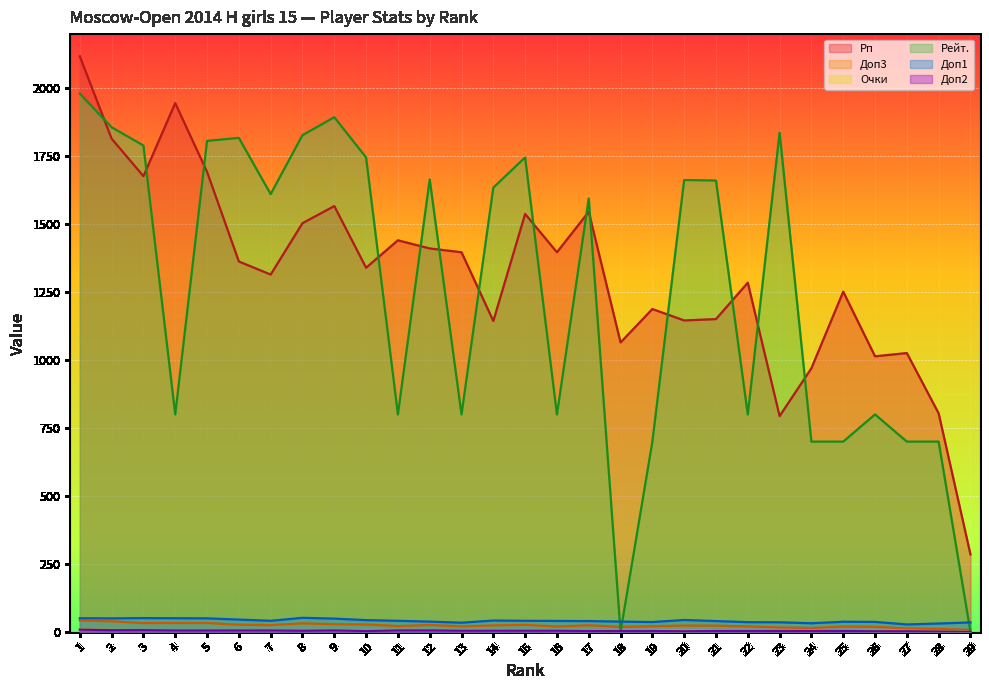

Does the chart display data point markers on the line(s)?

No